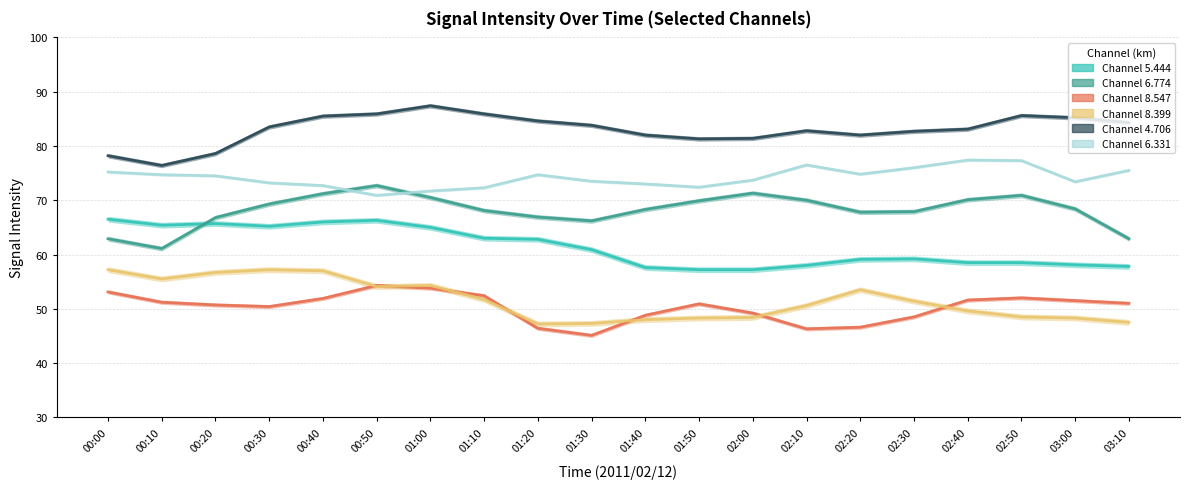

Reading left to right, extract all data points from this chart.

5.444: 00:00=66.5	00:10=65.4	00:20=65.7	00:30=65.2	00:40=66.0	00:50=66.3	01:00=65.0	01:10=63.0	01:20=62.8	01:30=60.9	01:40=57.6	01:50=57.2	02:00=57.2	02:10=58.0	02:20=59.1	02:30=59.2	02:40=58.5	02:50=58.5	03:00=58.1	03:10=57.8
6.774: 00:00=62.9	00:10=61.1	00:20=66.8	00:30=69.3	00:40=71.2	00:50=72.7	01:00=70.5	01:10=68.1	01:20=66.9	01:30=66.2	01:40=68.3	01:50=69.9	02:00=71.3	02:10=70.0	02:20=67.8	02:30=67.9	02:40=70.1	02:50=70.9	03:00=68.4	03:10=62.9
8.547: 00:00=53.1	00:10=51.2	00:20=50.7	00:30=50.4	00:40=51.9	00:50=54.3	01:00=53.8	01:10=52.4	01:20=46.4	01:30=45.1	01:40=48.8	01:50=50.9	02:00=49.2	02:10=46.3	02:20=46.6	02:30=48.5	02:40=51.6	02:50=52.0	03:00=51.5	03:10=51.0
8.399: 00:00=57.2	00:10=55.5	00:20=56.7	00:30=57.2	00:40=57.0	00:50=54.1	01:00=54.3	01:10=51.7	01:20=47.2	01:30=47.3	01:40=48.0	01:50=48.3	02:00=48.4	02:10=50.6	02:20=53.5	02:30=51.4	02:40=49.6	02:50=48.5	03:00=48.3	03:10=47.5
4.706: 00:00=78.2	00:10=76.4	00:20=78.6	00:30=83.5	00:40=85.5	00:50=85.9	01:00=87.4	01:10=85.9	01:20=84.6	01:30=83.8	01:40=82.0	01:50=81.3	02:00=81.4	02:10=82.8	02:20=82.0	02:30=82.7	02:40=83.1	02:50=85.6	03:00=85.2	03:10=84.3
6.331: 00:00=75.2	00:10=74.7	00:20=74.5	00:30=73.2	00:40=72.7	00:50=70.9	01:00=71.7	01:10=72.3	01:20=74.7	01:30=73.5	01:40=73.0	01:50=72.4	02:00=73.7	02:10=76.5	02:20=74.8	02:30=76.0	02:40=77.4	02:50=77.3	03:00=73.4	03:10=75.5